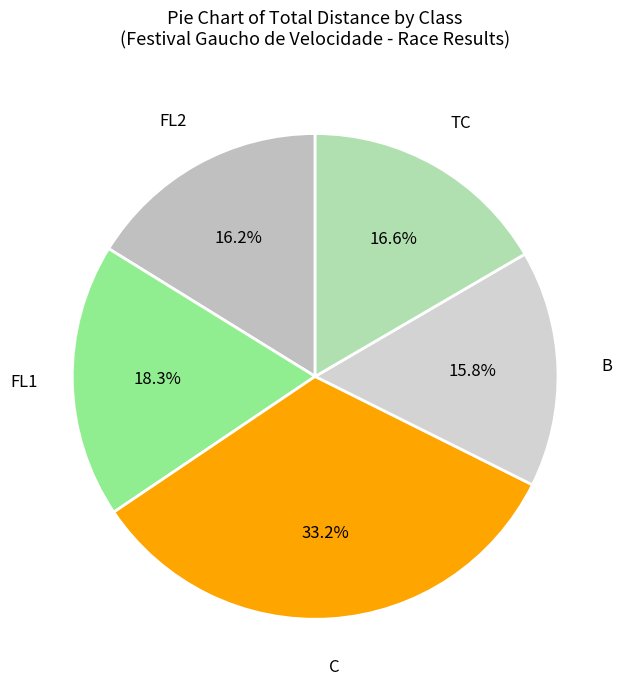

How many slices are in this pie chart?

5